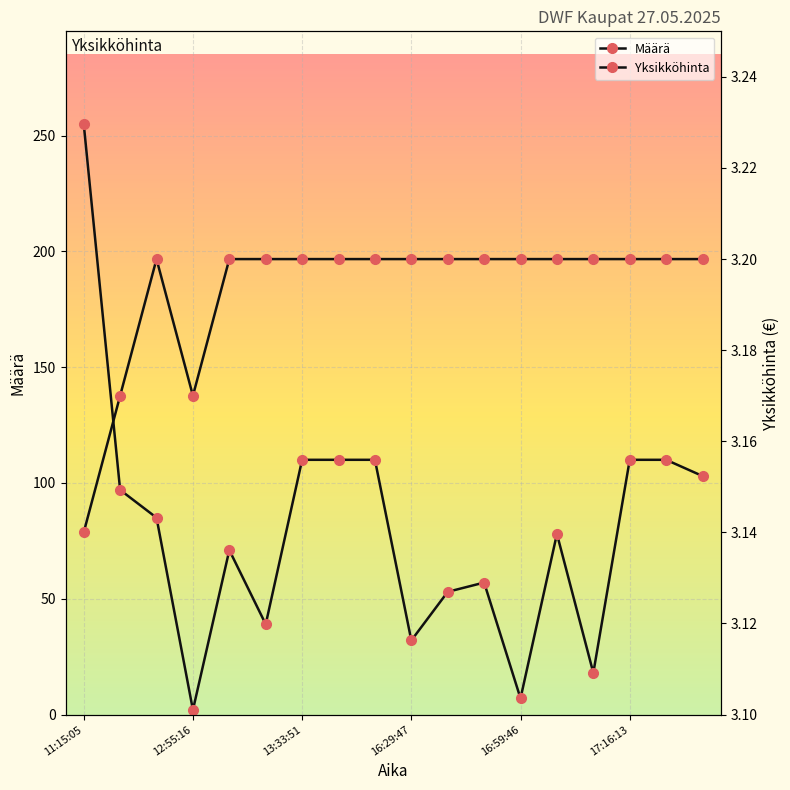

How many Yksikköhinta values are between 3 and 4?

18